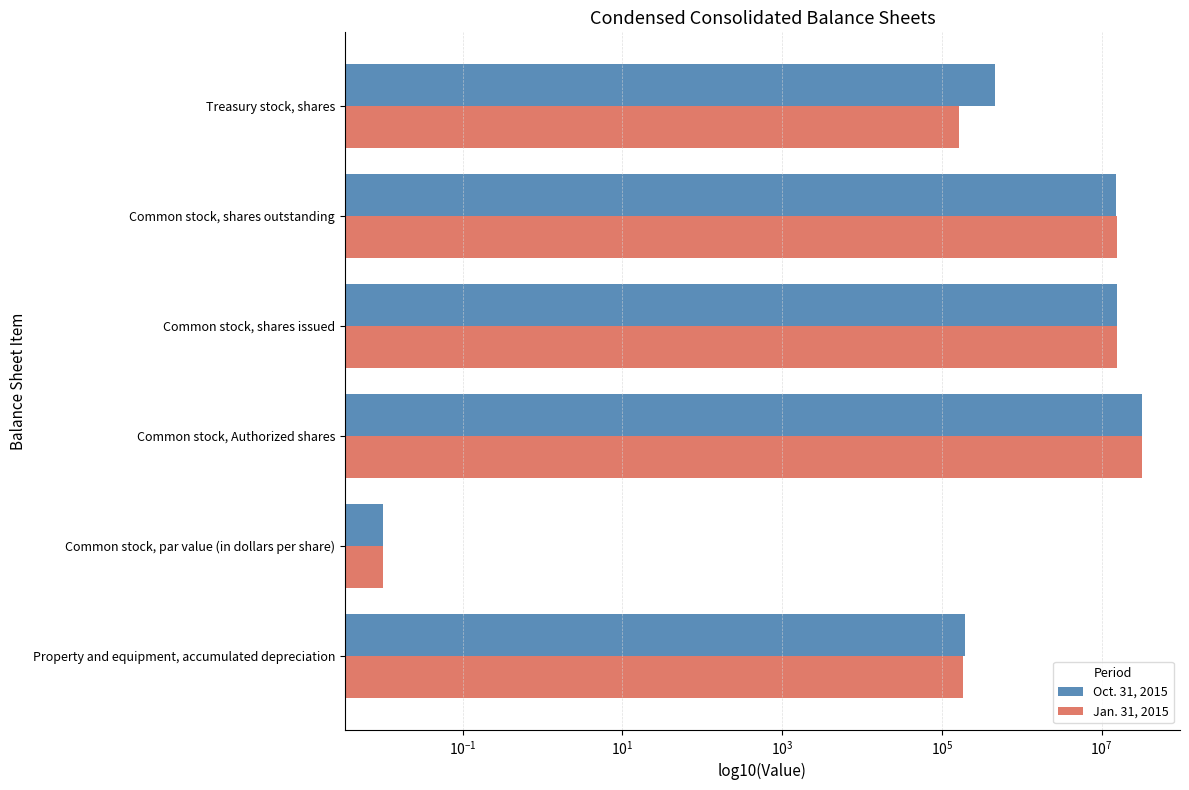

Is it true that Jan. 31, 2015 equals 21643190.9 at Common stock, shares outstanding?

False